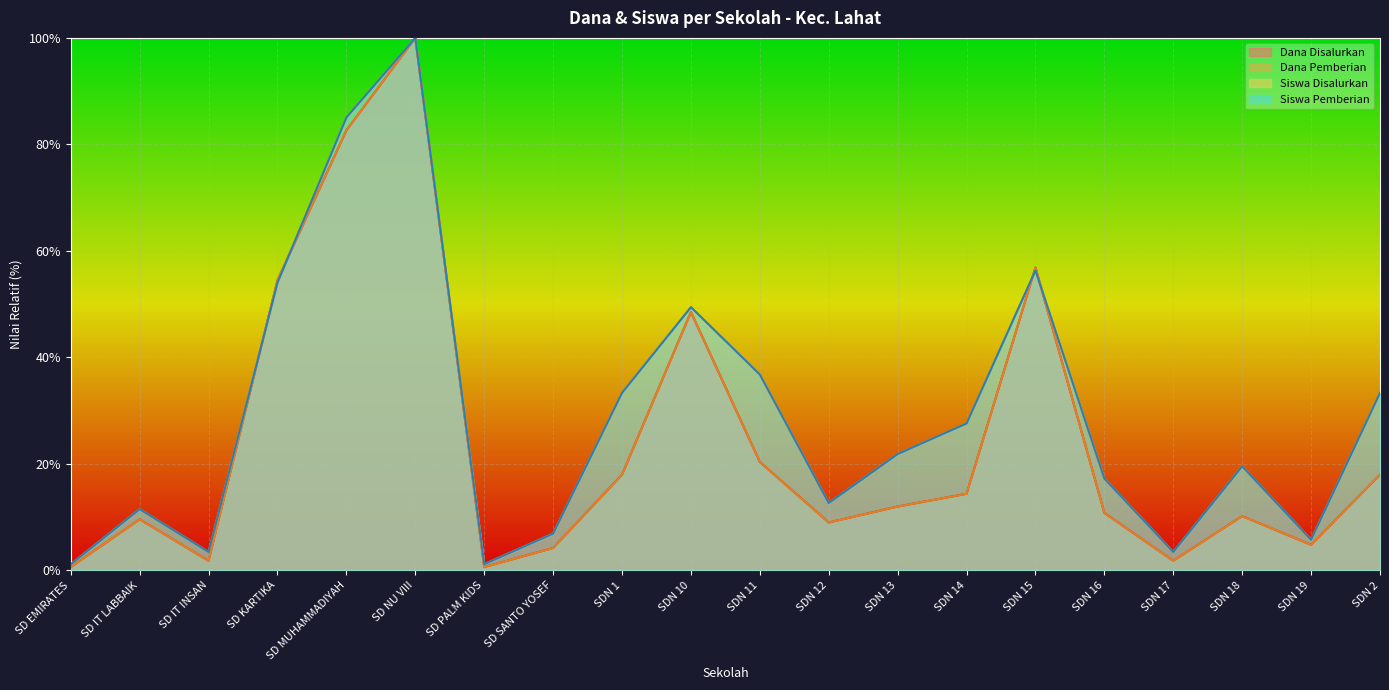

At which label does Dana Pemberian first exceed 11?

SD KARTIKA